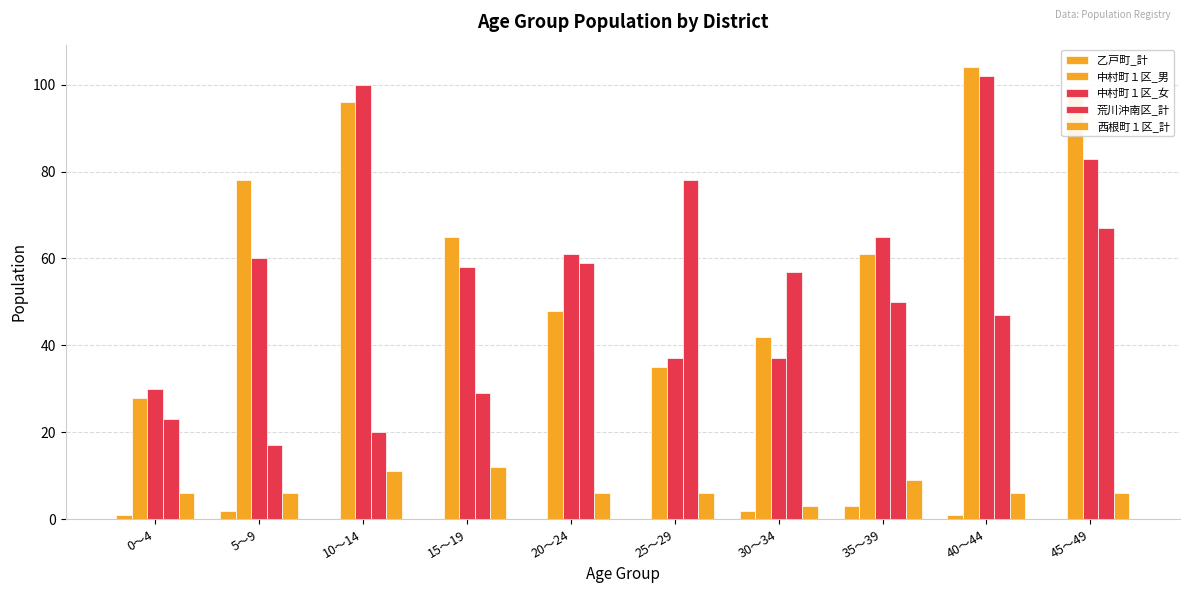

How many series are shown in this chart?

5